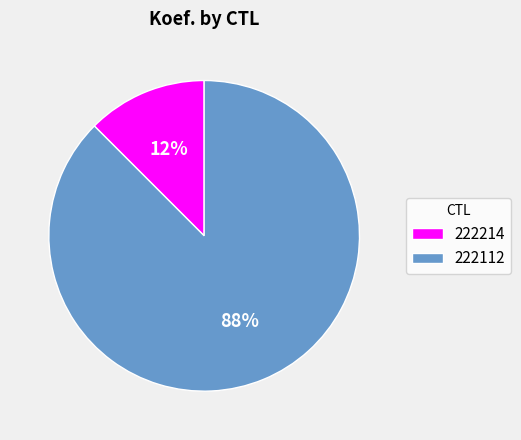

How many segments does this pie chart have?

2